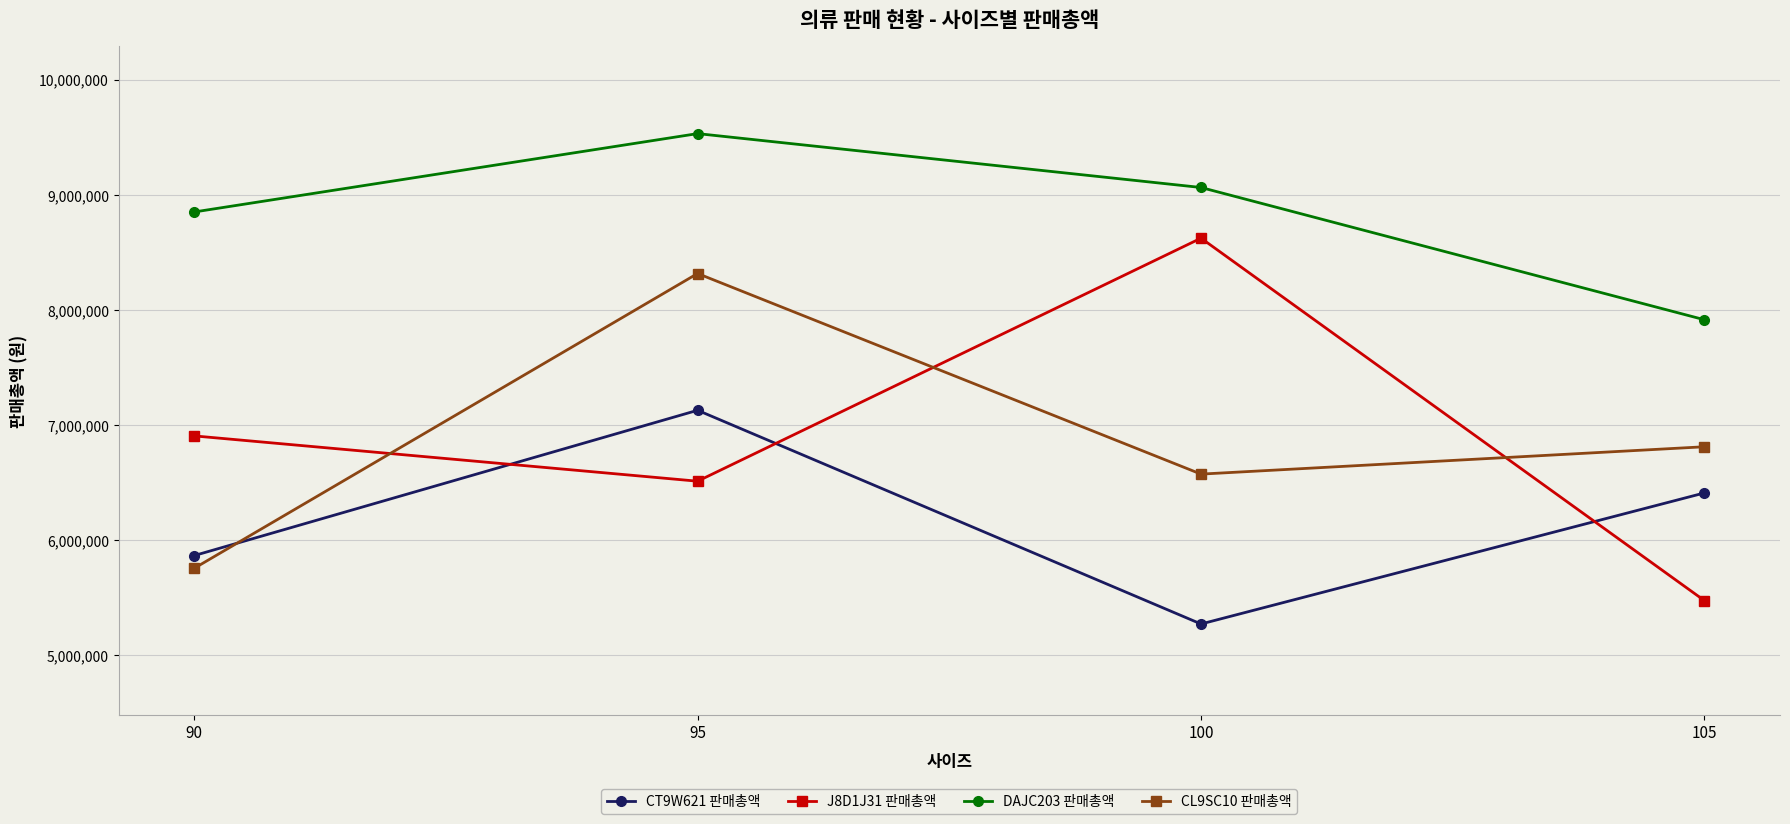

Reading left to right, list all the values displayed in this chart.

CT9W621 판매총액: 5865750	7128000	5271750	6410250
J8D1J31 판매총액: 6905540	6511960	8622980	5474340
DAJC203 판매총액: 8850400	9531200	9063150	7914300
CL9SC10 판매총액: 5755200	8316000	6573600	6811200